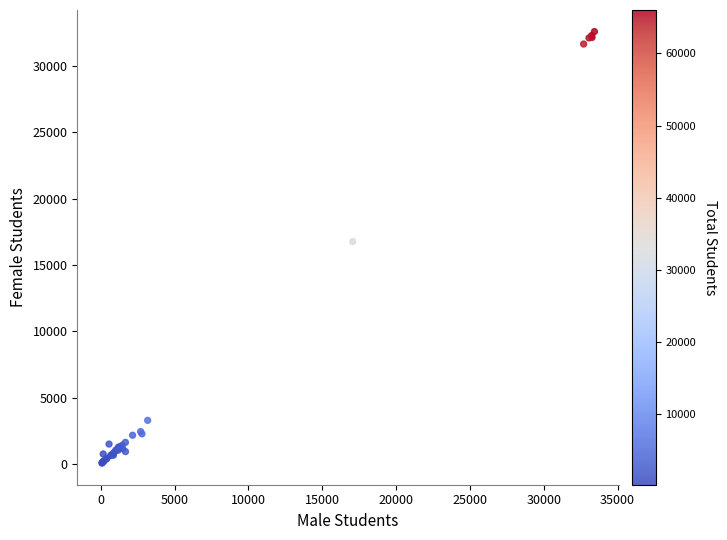

What Y value in the scatter plot is closest to 16328?

16767